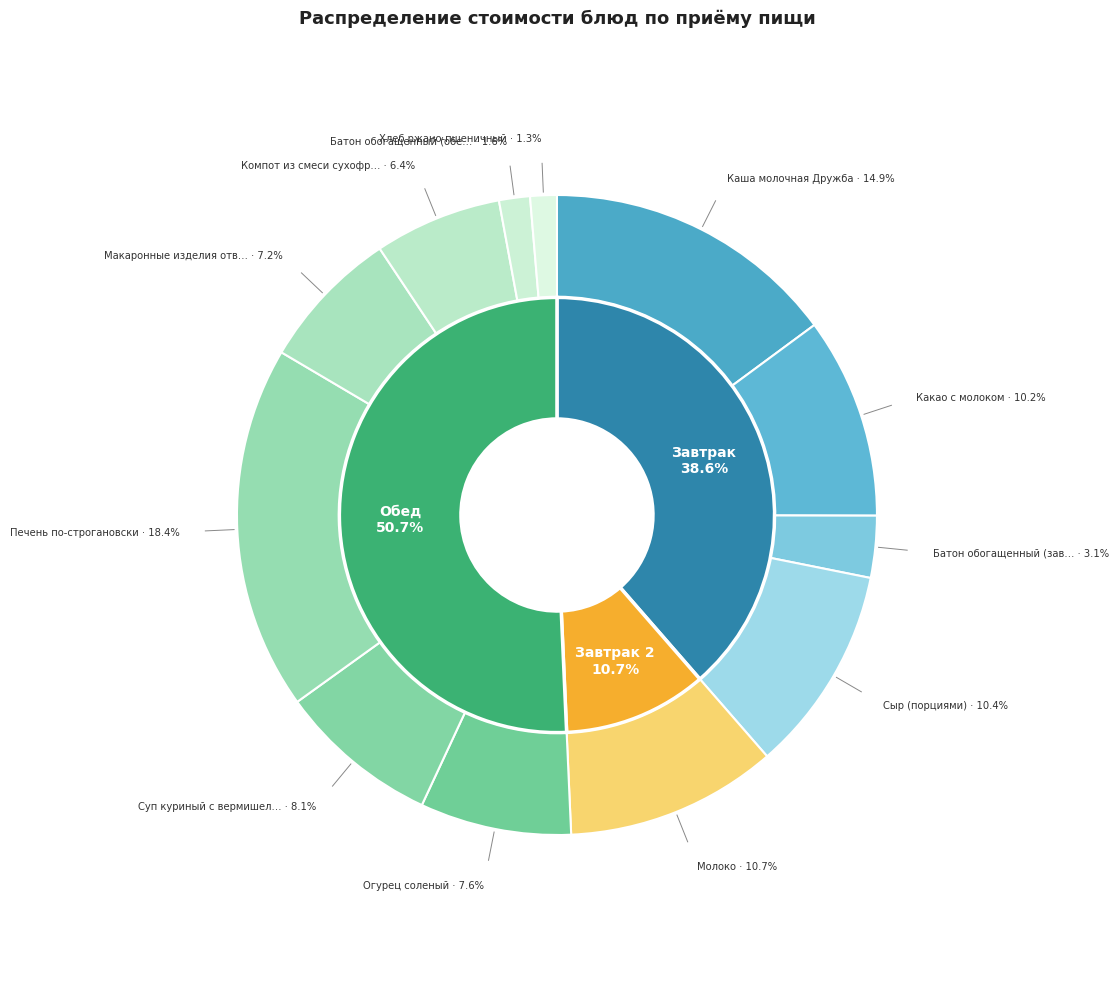

Is there any slice that represents more than half of the pie?

No